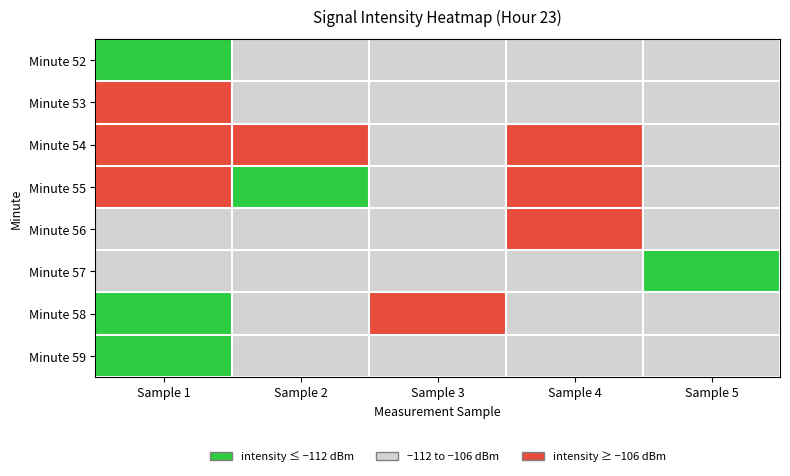

Which series has the largest total across all categories?

Minute 54